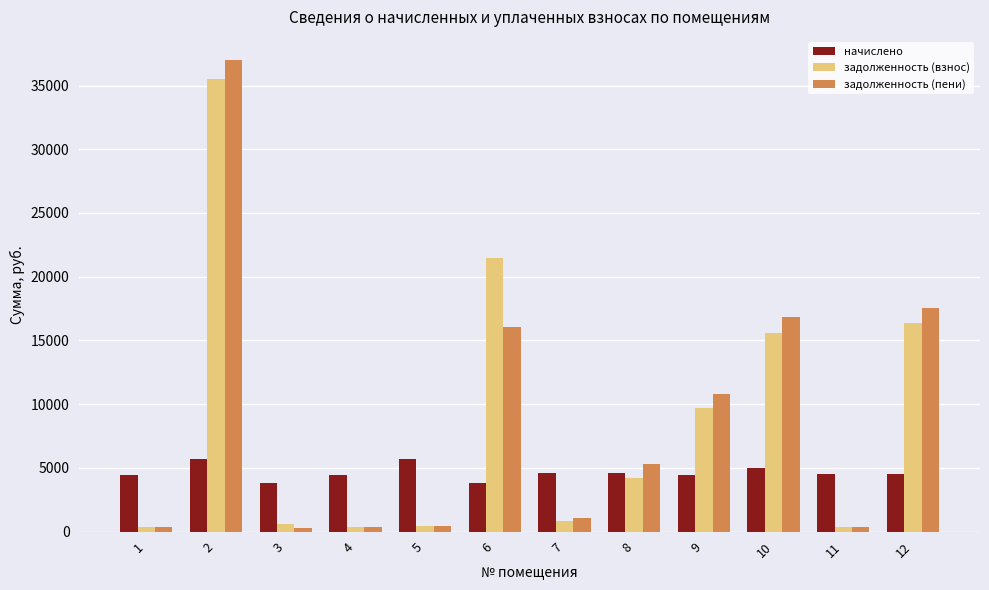

Is the value of начислено at 6 greater than the value of задолженность (взнос) at 7?

Yes